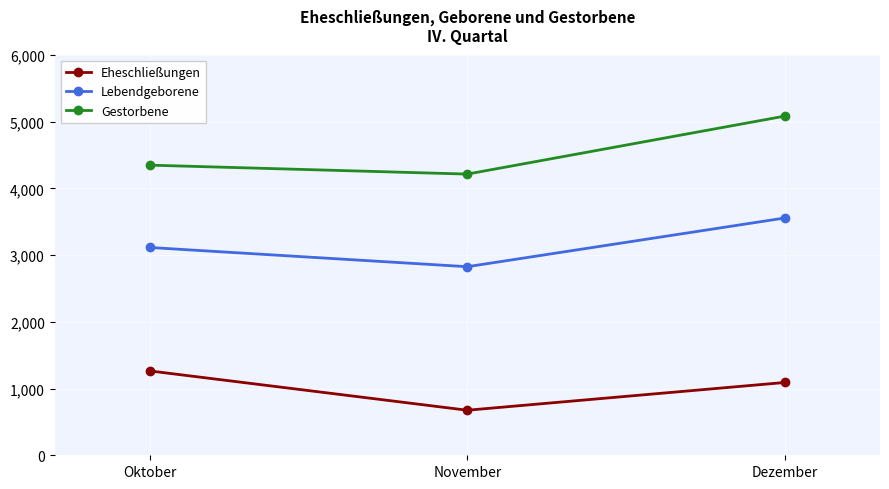

What is the value of the Gestorbene point at the 1st from the left?

4348